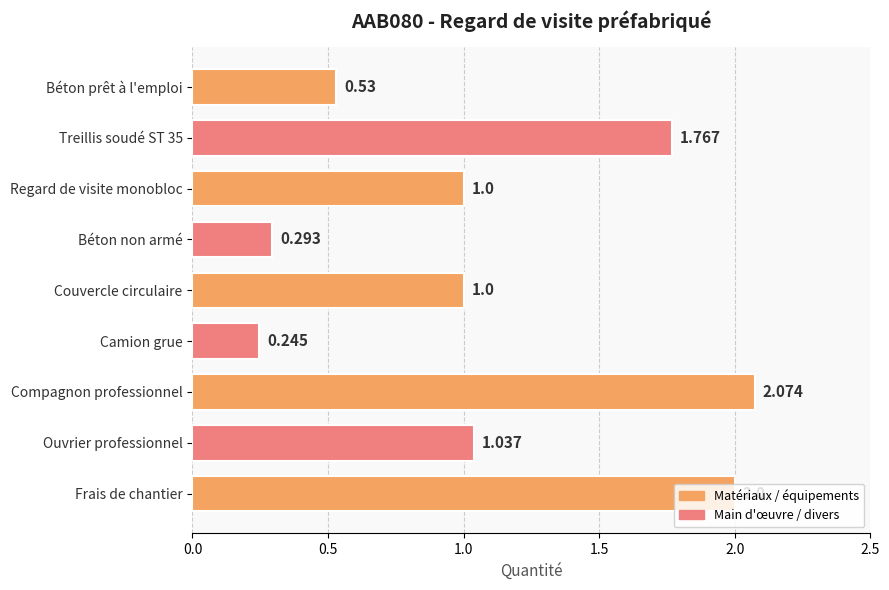

Between Camion grue and Béton non armé, which is larger?

Béton non armé